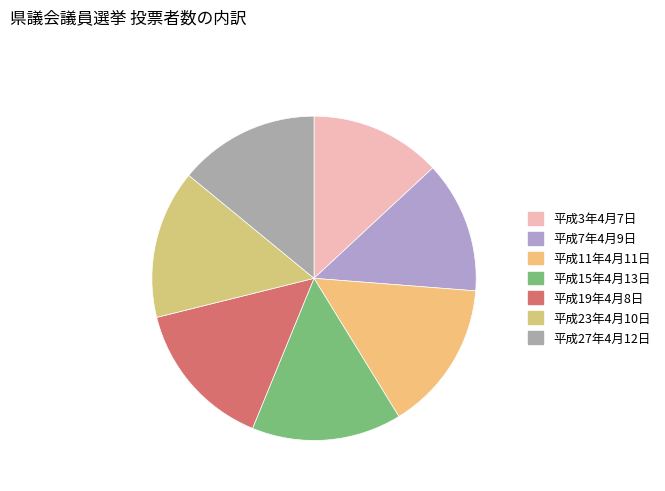

How many slices are in this pie chart?

7